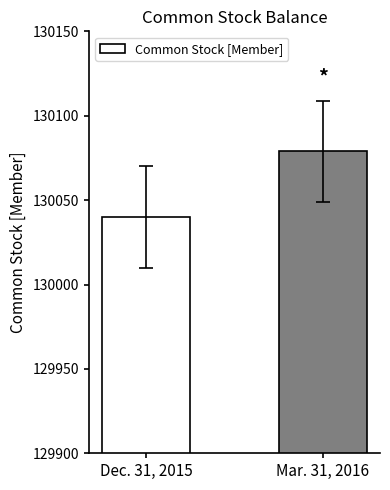

Which label corresponds to the smallest value in the chart?

Dec. 31, 2015